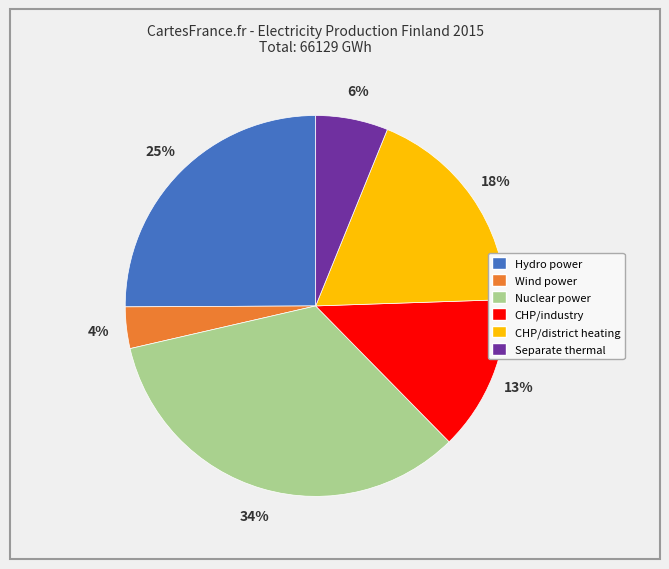

To the nearest percent, what is the difference between the largest and smallest slice percentages?

30%